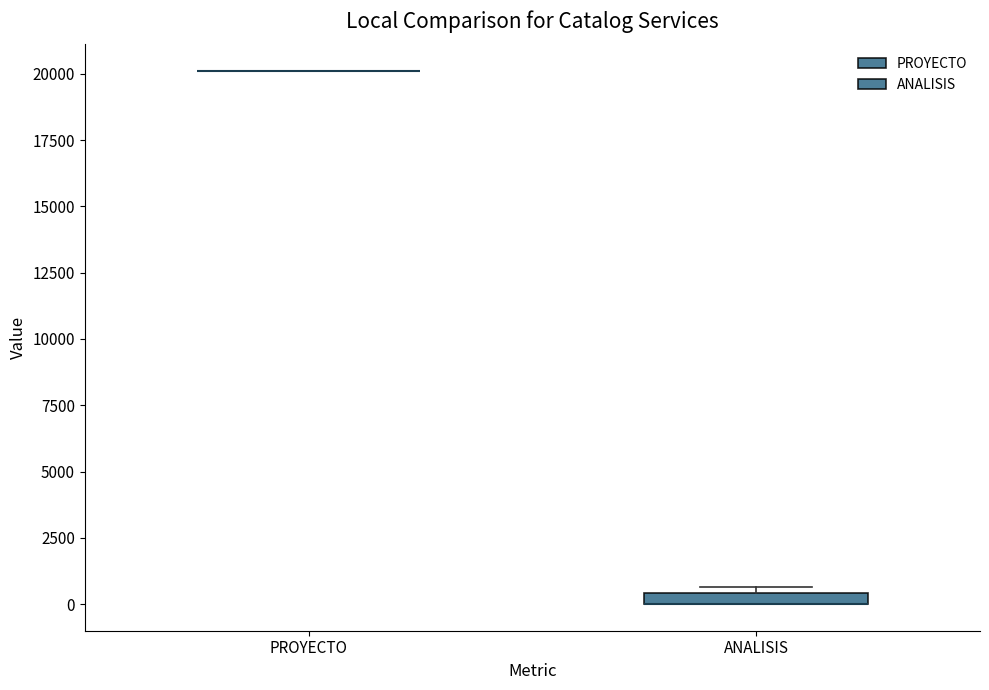

Where is the upper edge of the box for ANALISIS on the y-axis? The values are not printed on the chart, so give them approximately, as read against the axis.

500